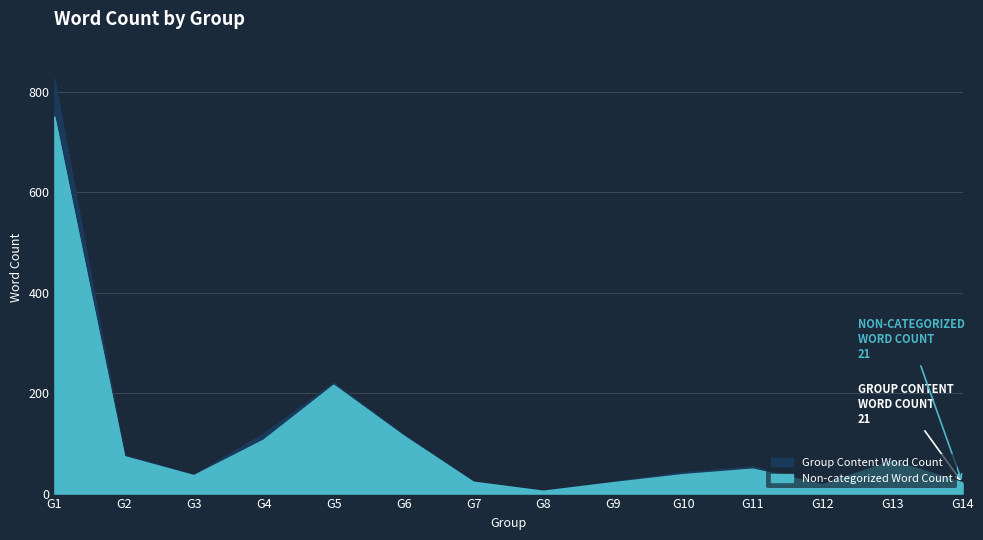

What is the minimum value shown in the chart?

4